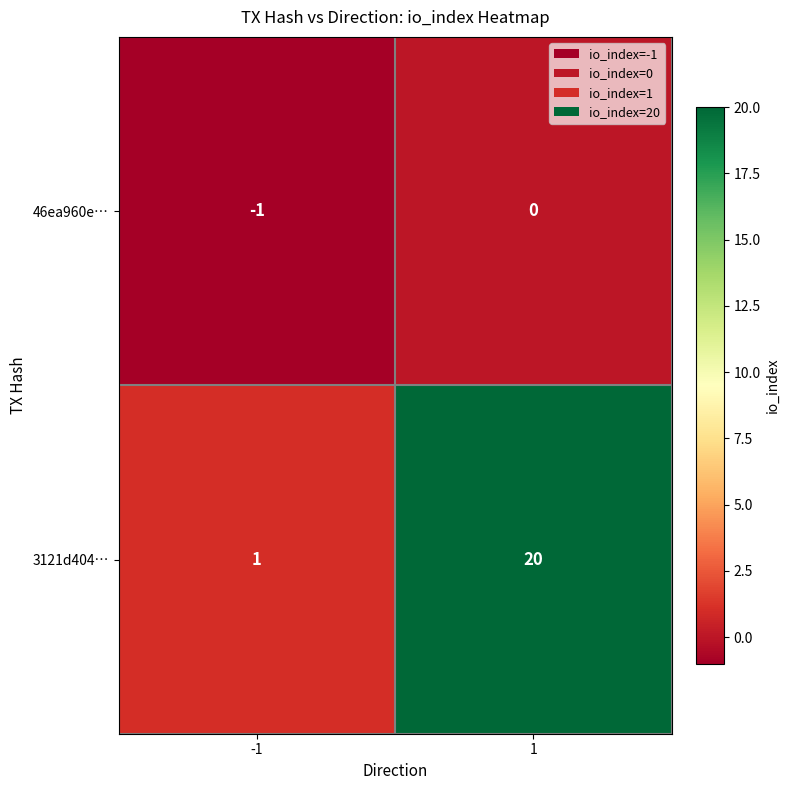

Reading left to right, extract all data points from this chart.

46ea960e…: -1	0
3121d404…: 1	20